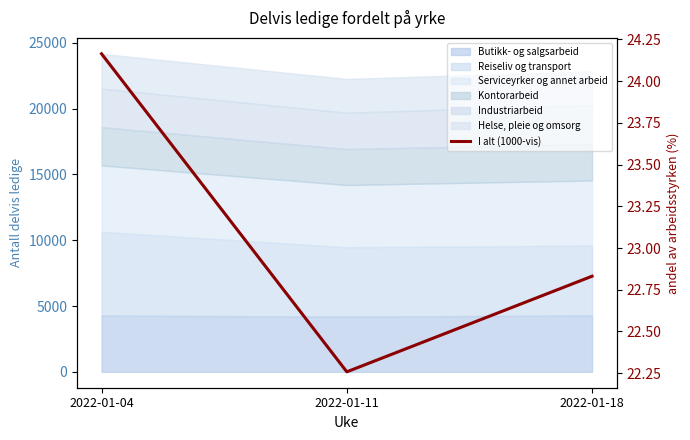

What is the value of the 1st point from the left?

24.2